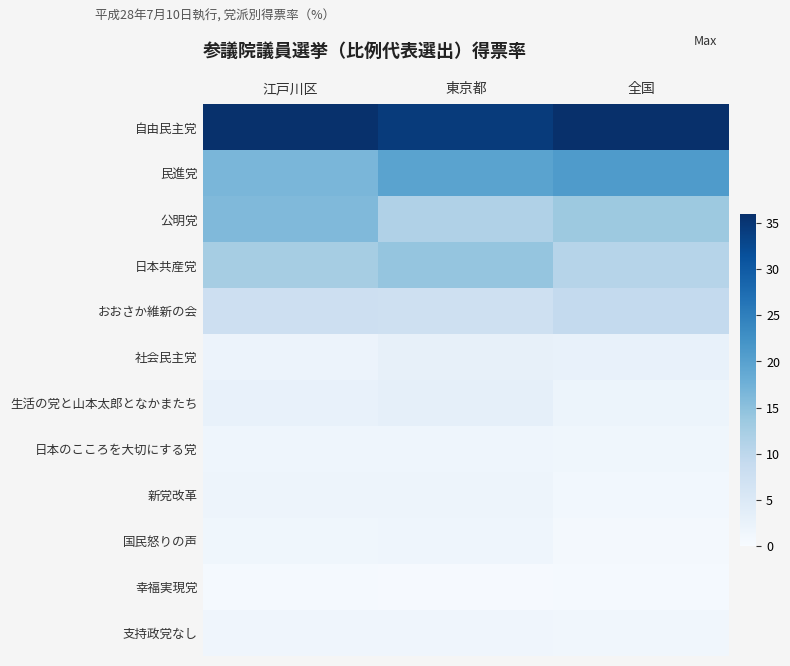

How many categories are shown in the chart?

3